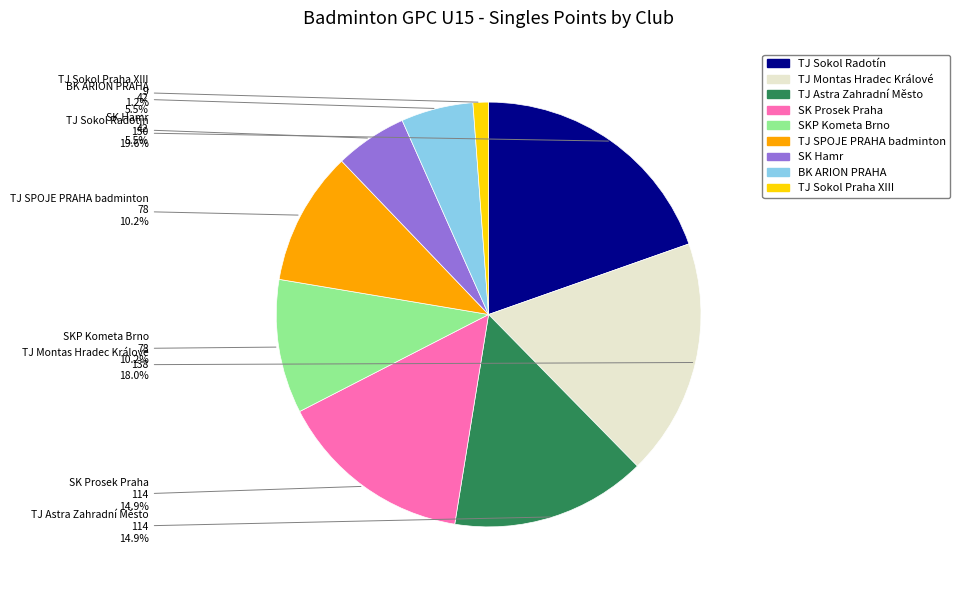

Approximately how many times larger is the value at SK Hamr compared to SKP Kometa Brno?

0.5